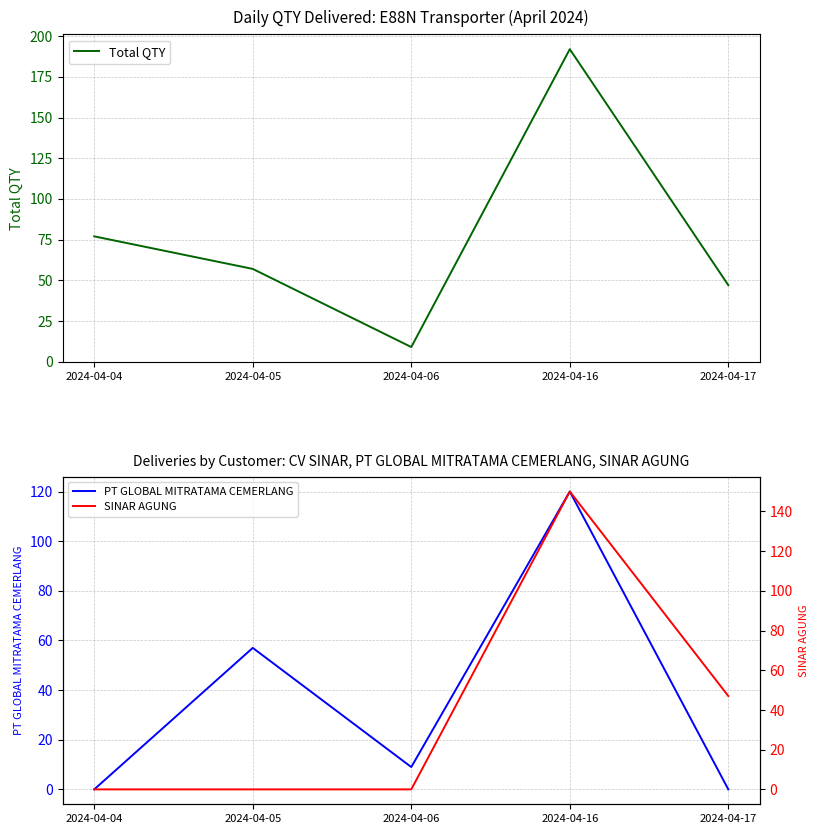

Does the chart display data point markers on the line(s)?

No